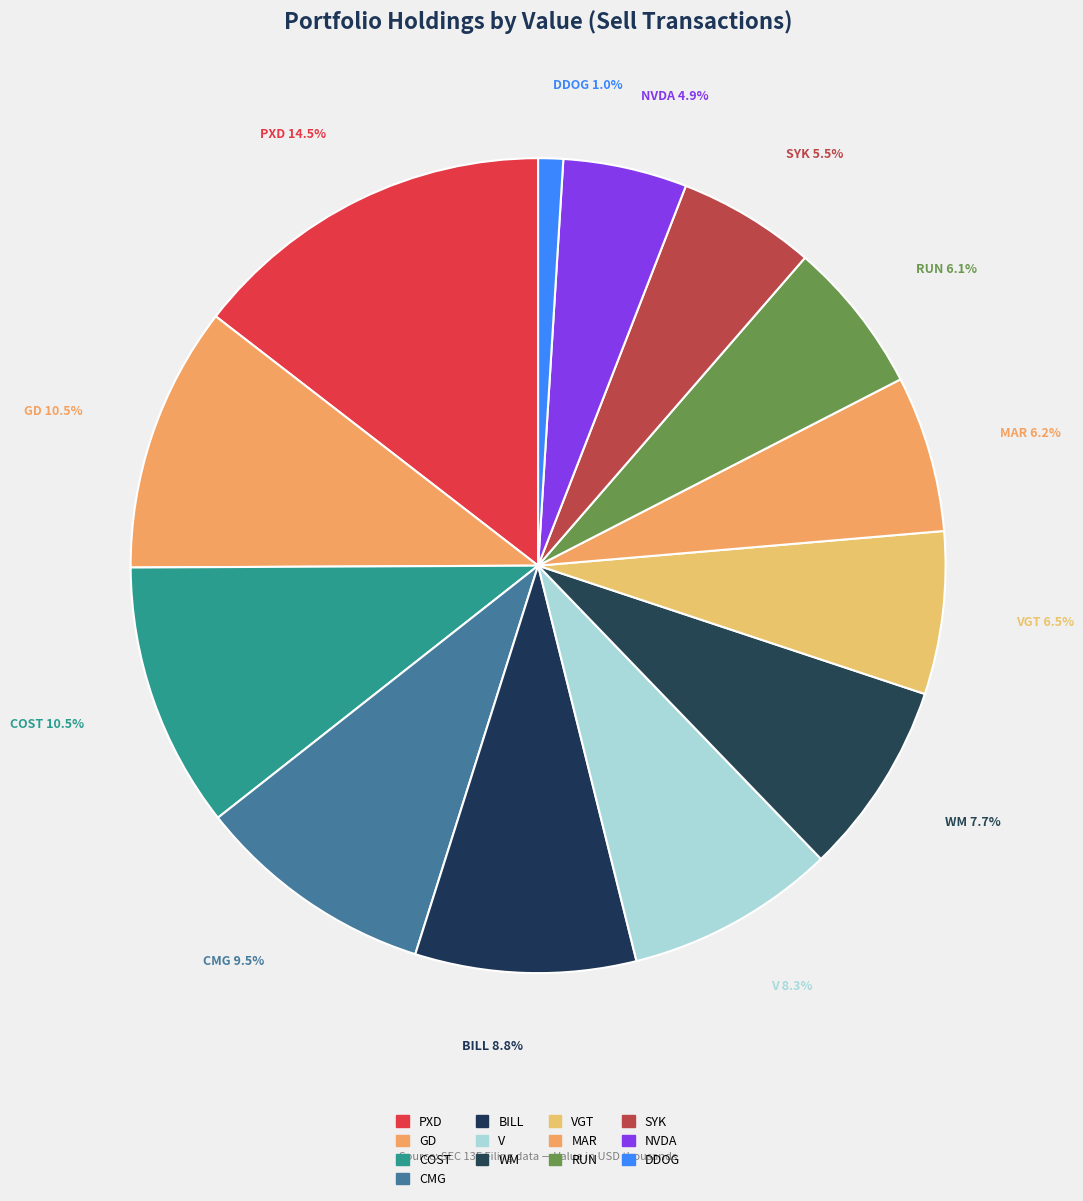

How many segments does this pie chart have?

13